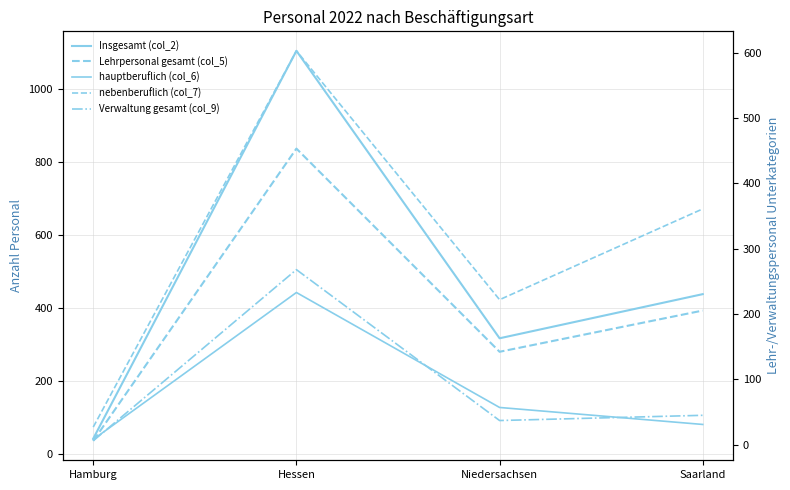

Where is the first local minimum for Verwaltung gesamt (col_9)?

Niedersachsen